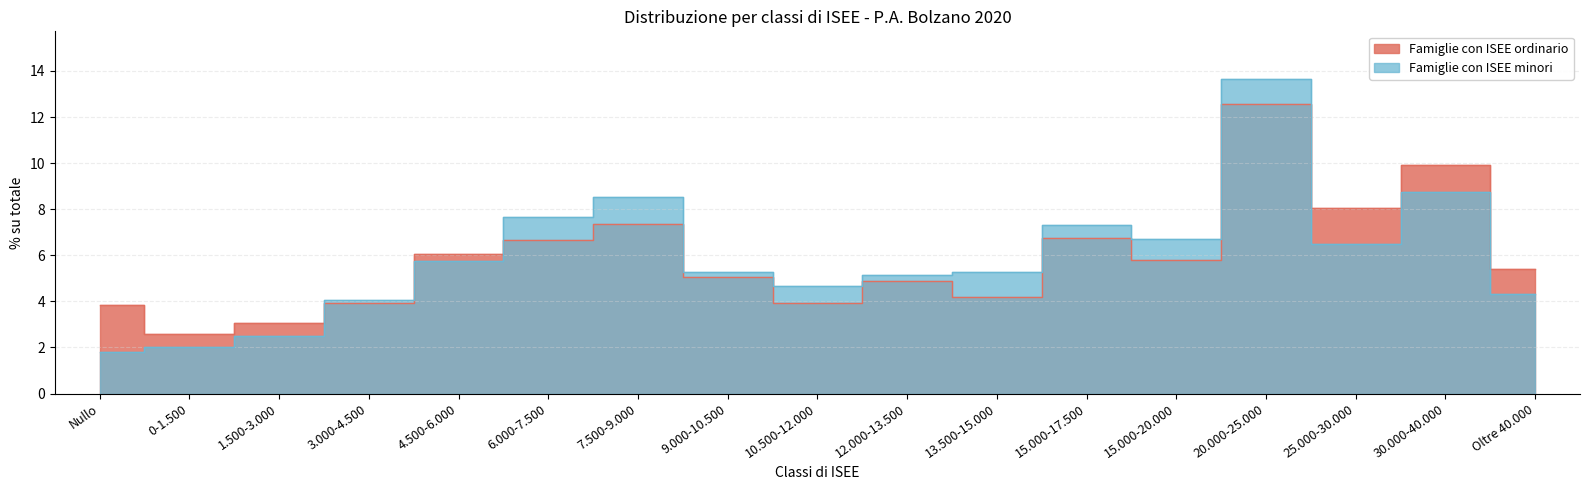

What is the label of the 3rd point from the left?

1.500-3.000